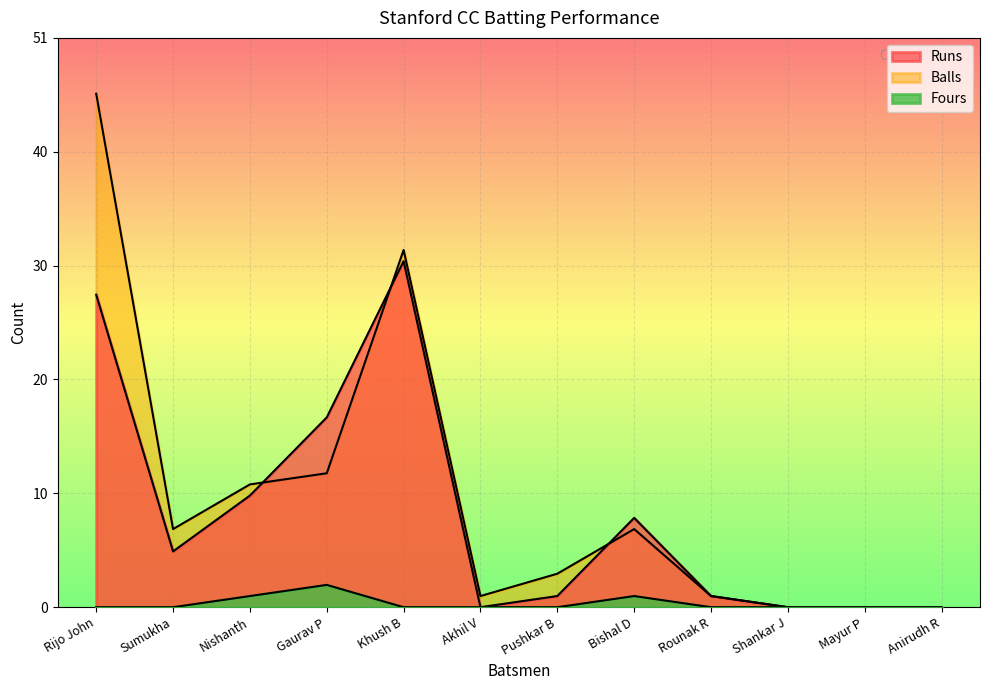

What is the difference between the maximum and second lowest values in the Fours series?

2